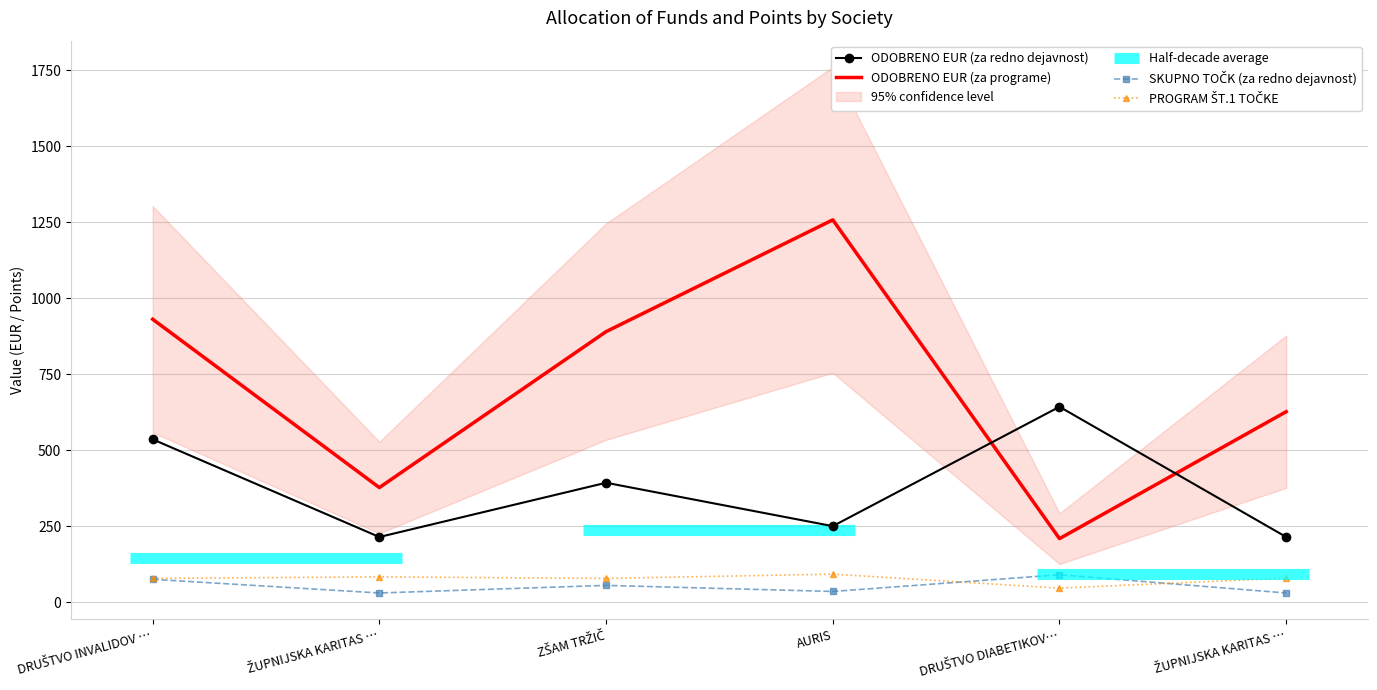

True or false: SKUPNO TOČK (za redno dejavnost) and ODOBRENO EUR (za redno dejavnost) intersect in this chart.

False